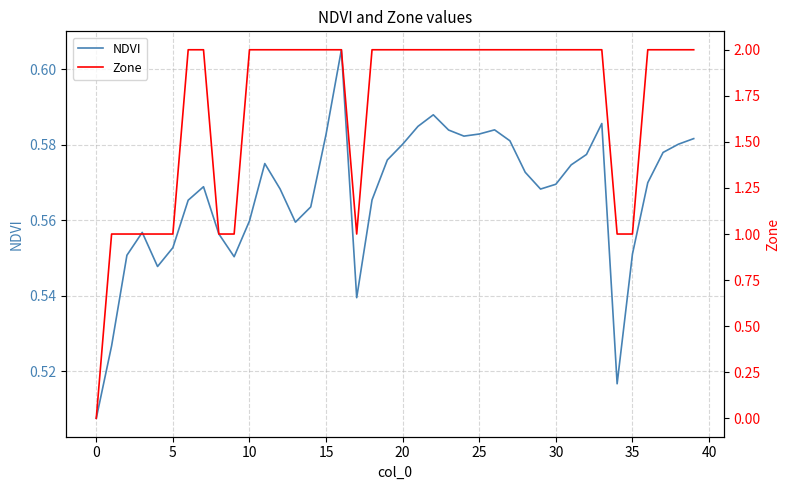

Rank the series at 5 from highest to lowest value.

Zone, NDVI